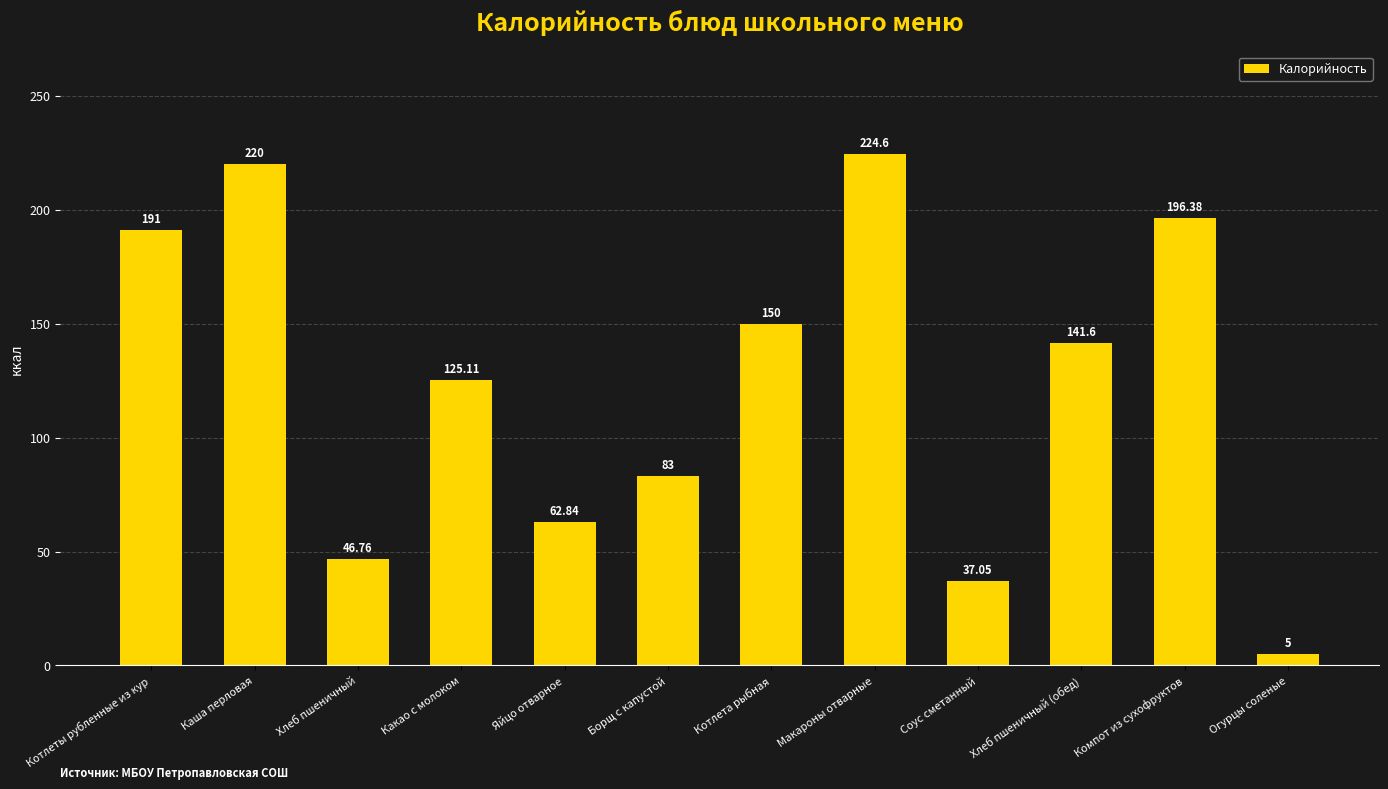

Approximately how many times larger is the value at Борщ с капустой compared to Огурцы соленые?

16.6